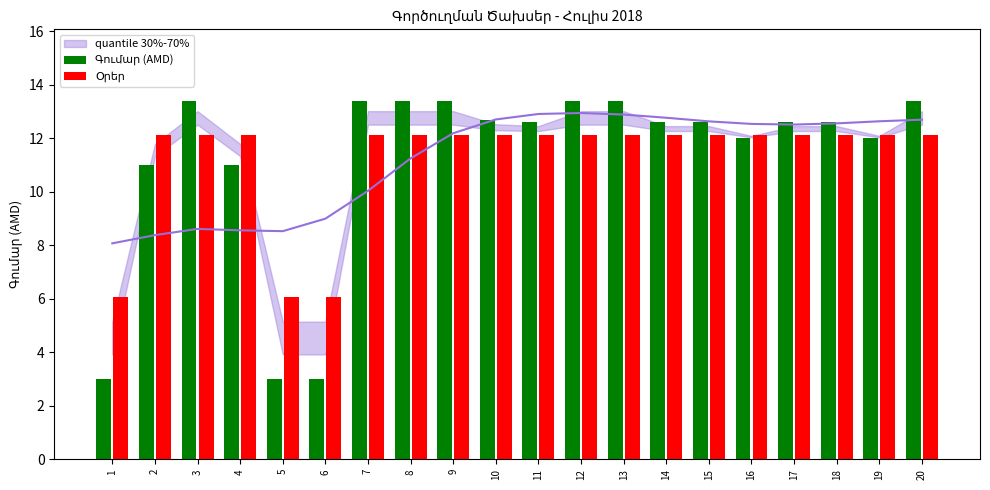

The value of Օրեր at 6 is 6.1. True or false?

True